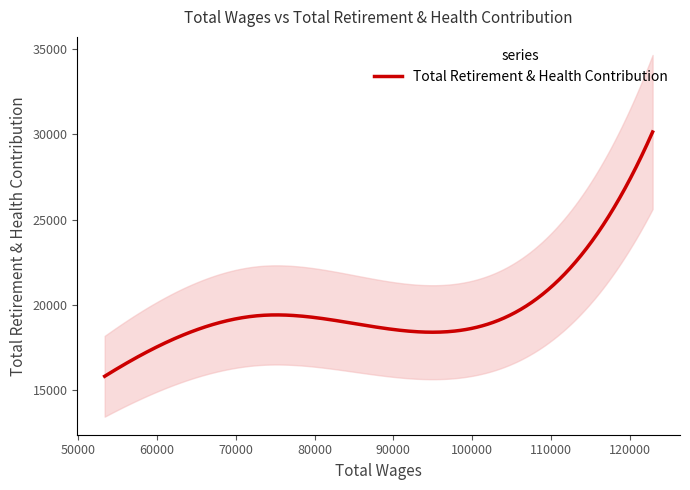

Reading left to right, list all the values displayed in this chart.

122872=30138	87398=18715	73142=19366	71570=19289	53376=15798